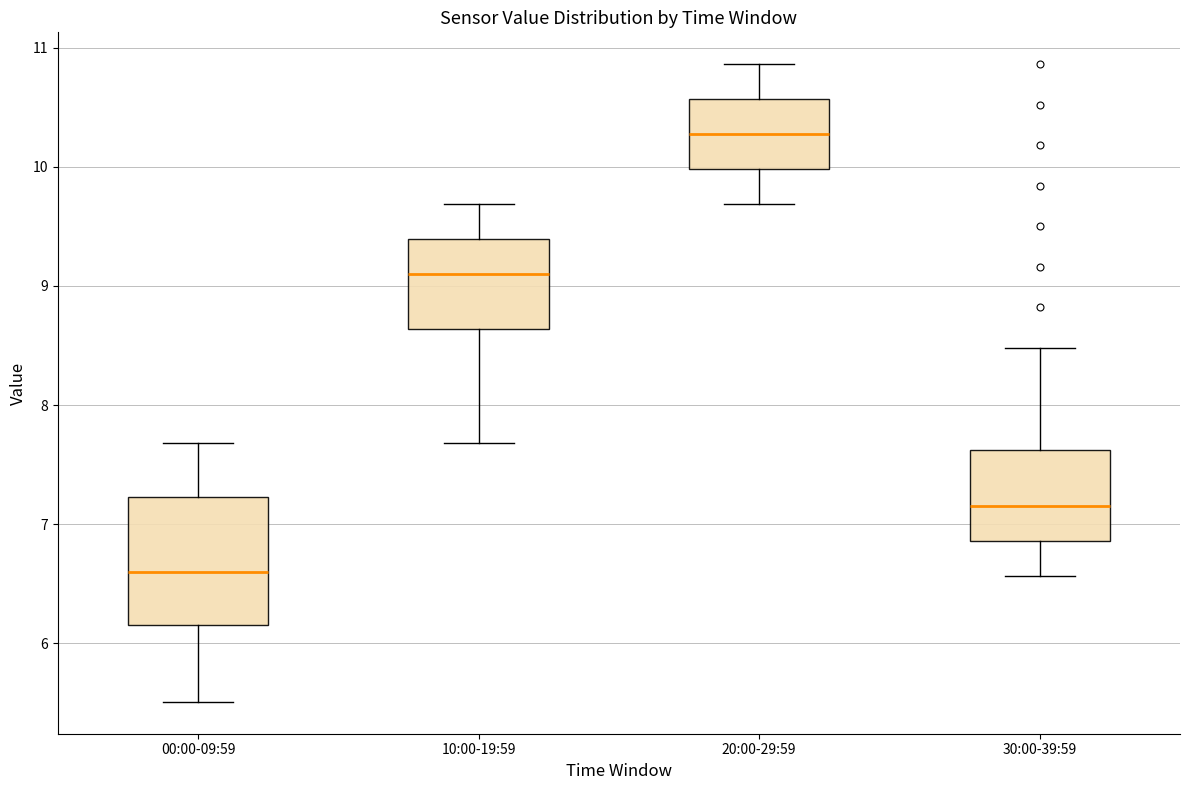

Reading left to right, read every box against the y-axis: the position of its median line, the range the box covers, and the ends of its whiskers. The values are not printed on the chart, so give them approximately, as read against the axis.

00:00-09:59: median 6.6, box 6.2 to 7.2, whiskers 5.5 to 7.7
10:00-19:59: median 9.1, box 8.6 to 9.4, whiskers 7.7 to 9.7
20:00-29:59: median 10.3, box 10.0 to 10.6, whiskers 9.7 to 10.9
30:00-39:59: median 7.2, box 6.9 to 7.6, whiskers 6.6 to 8.5